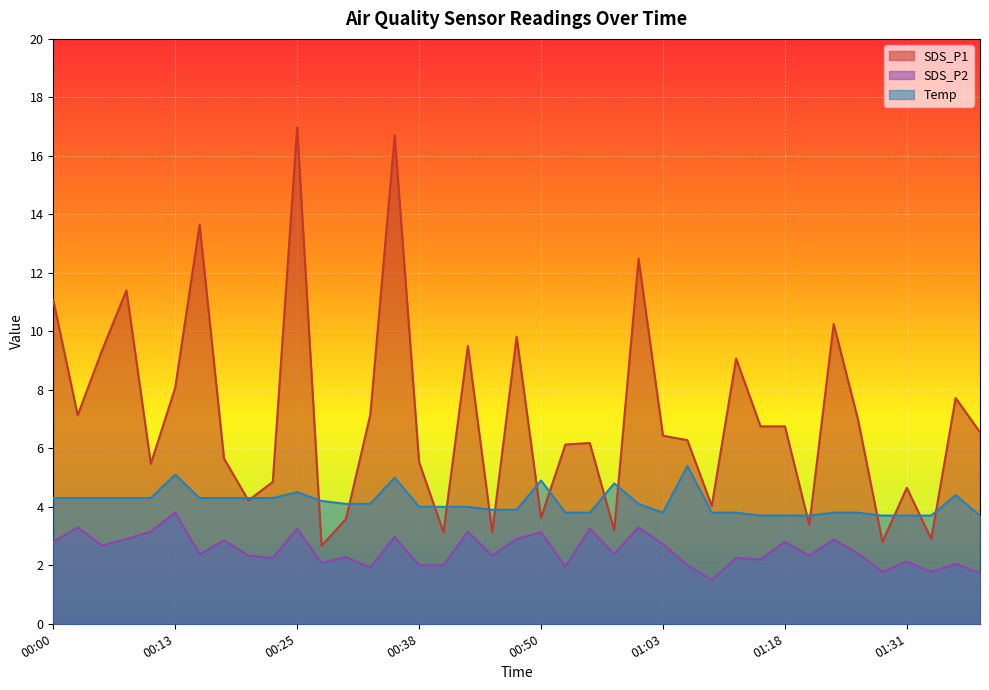

List the series in order of their overall mean, lowest first.

SDS_P2, Temp, SDS_P1